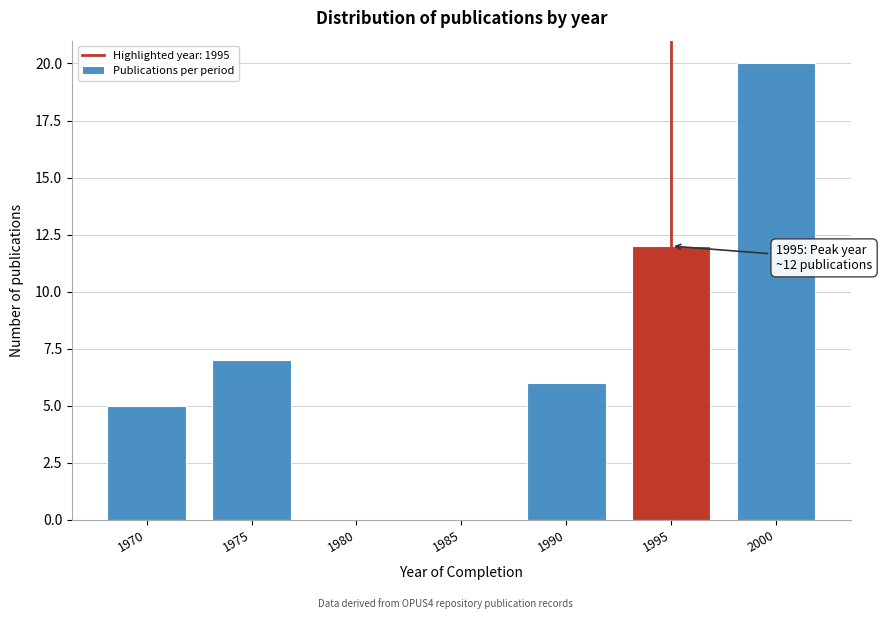

Reading right to left, transcribe all the data shown in this chart.

2000=20	1995=12	1990=6	1985=0	1980=0	1975=7	1970=5